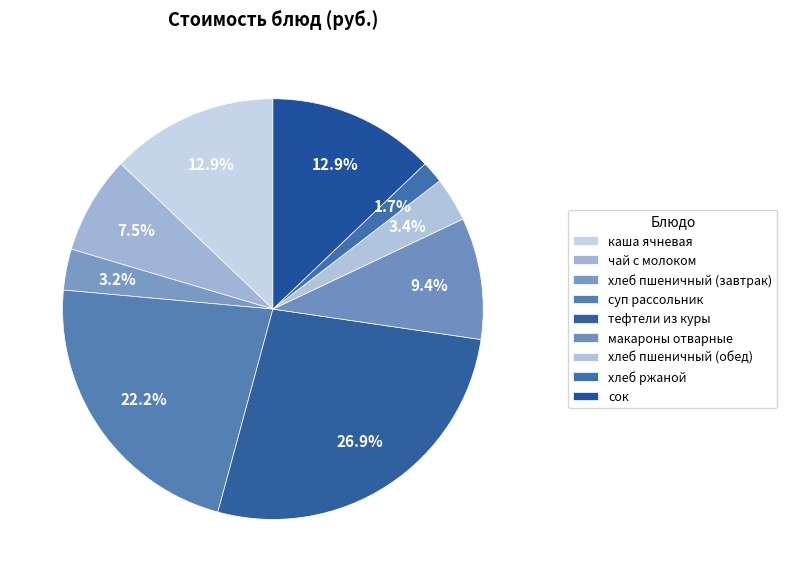

To the nearest percent, what percentage of the pie is суп рассольник?

22%